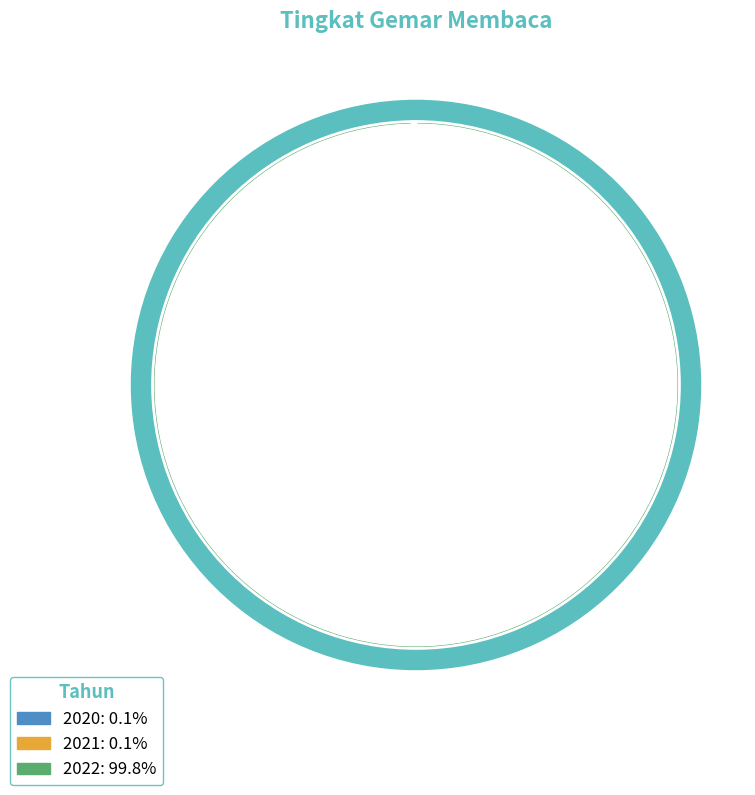

What is the ratio of the value at 2020 to the value at 2021?

1.0